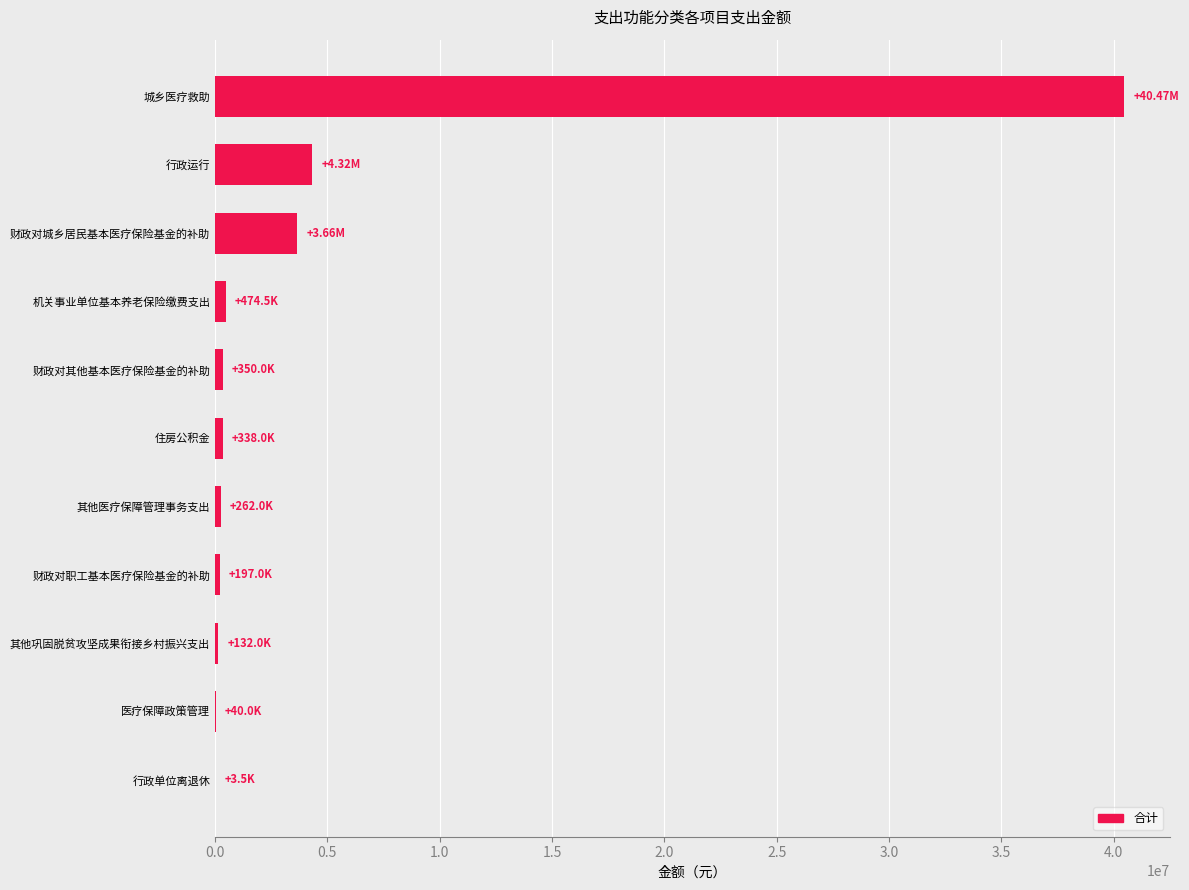

How many distinct data groups are displayed?

1